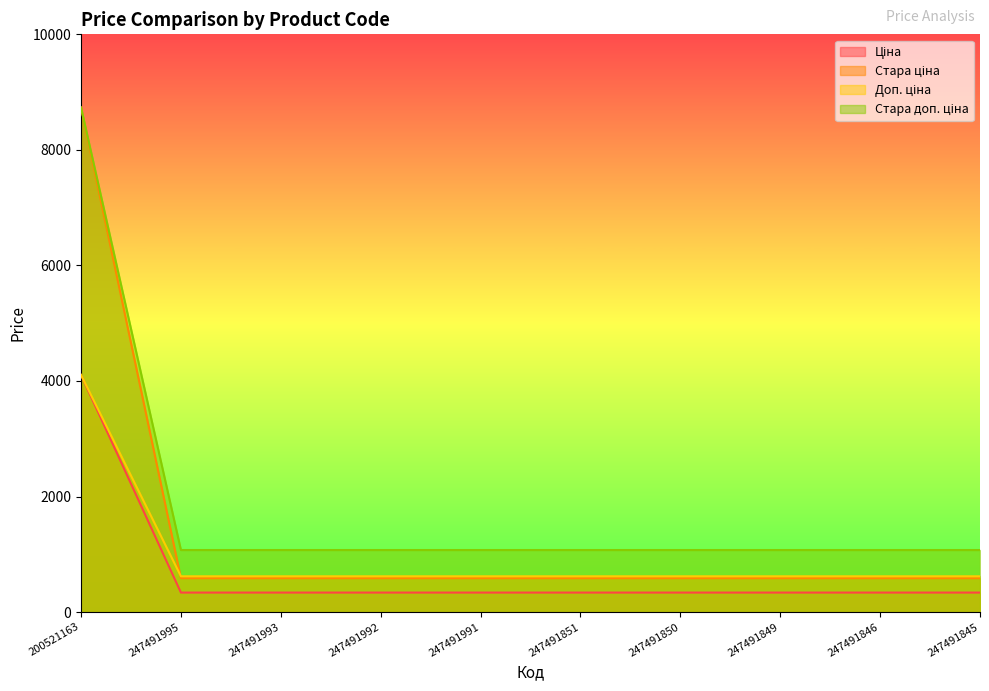

At how many categories does at least one series exceed 3221?

1